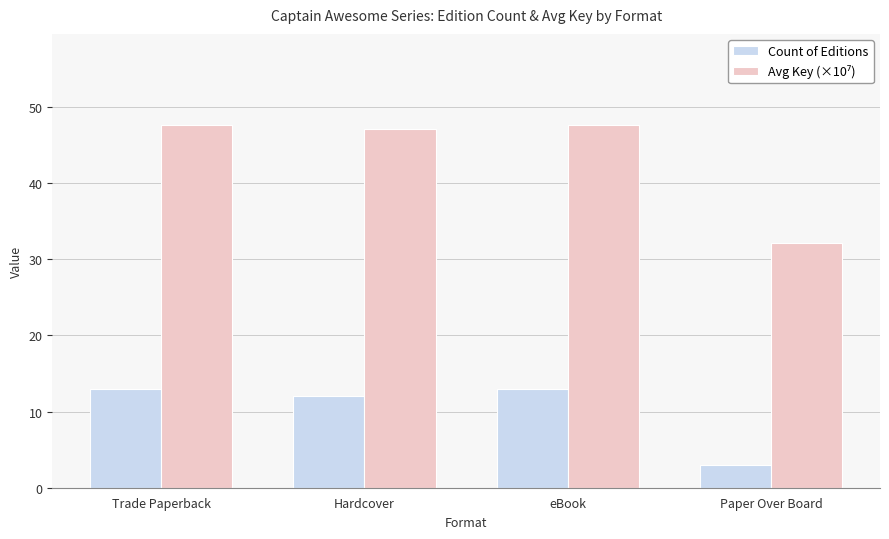

What is the sum of all Count of Editions values?

41.0